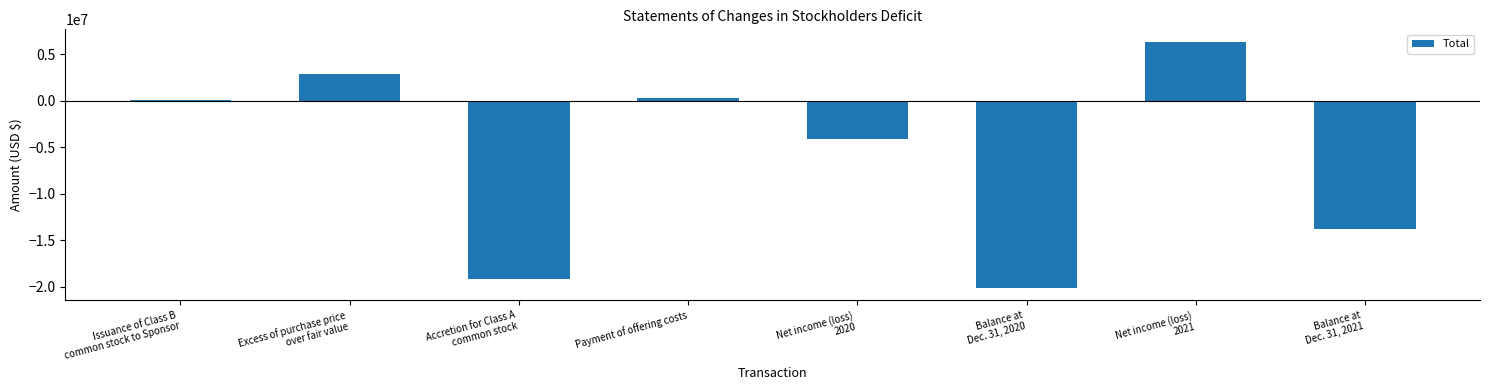

What is the sum of all values?

-47669239